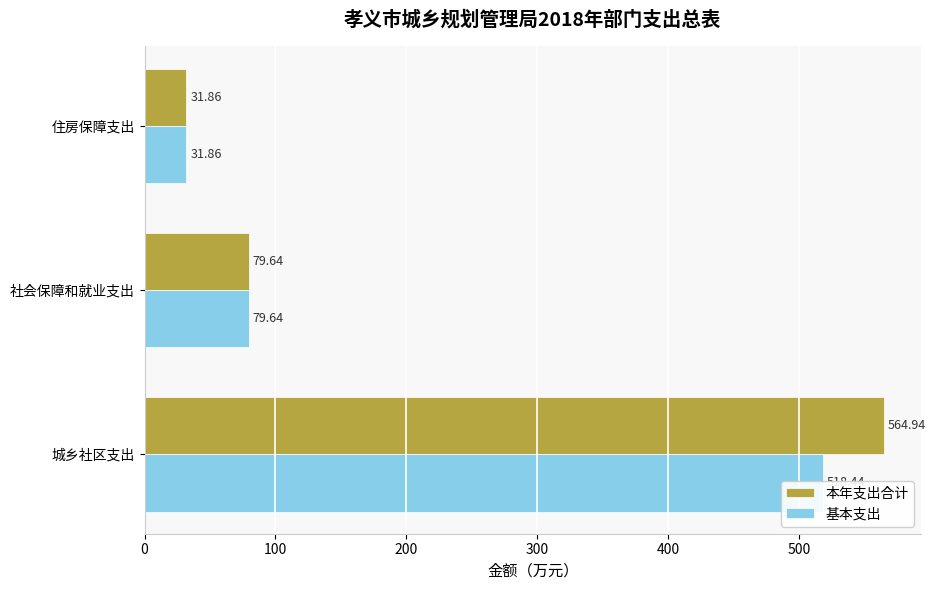

At 社会保障和就业支出, list the series in order from smallest to largest.

本年支出合计, 基本支出